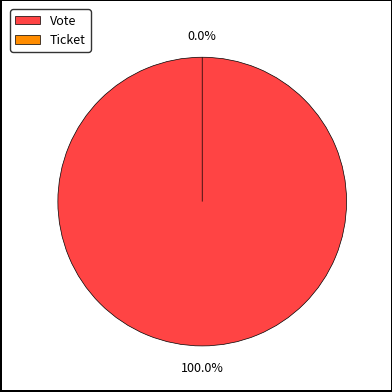

What is the majority slice?

Vote